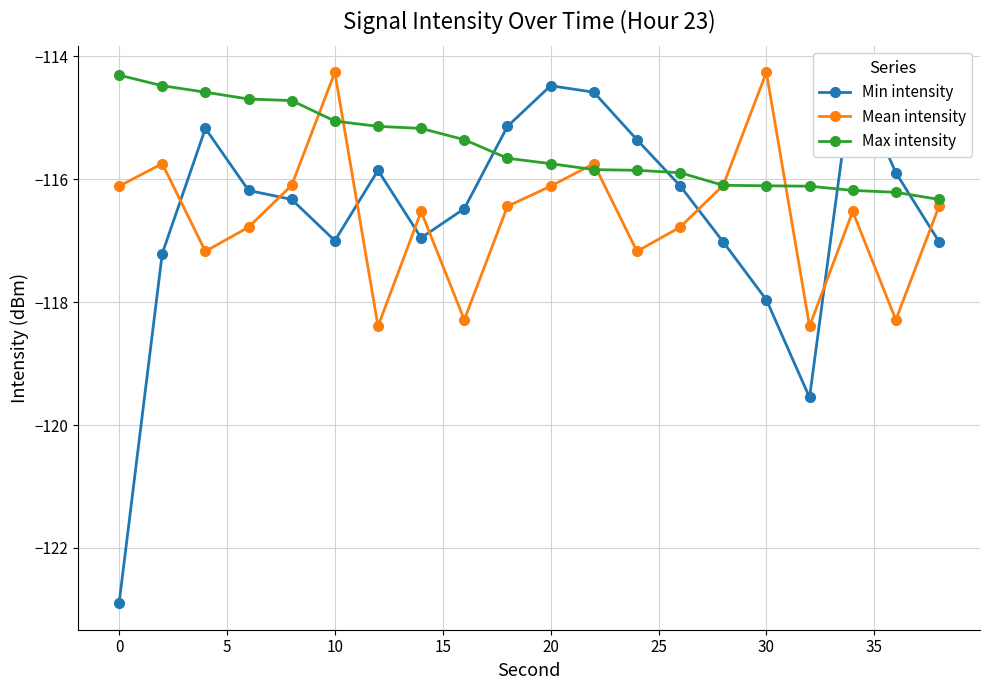

True or false: Mean intensity has more than 2 interior local peaks.

True